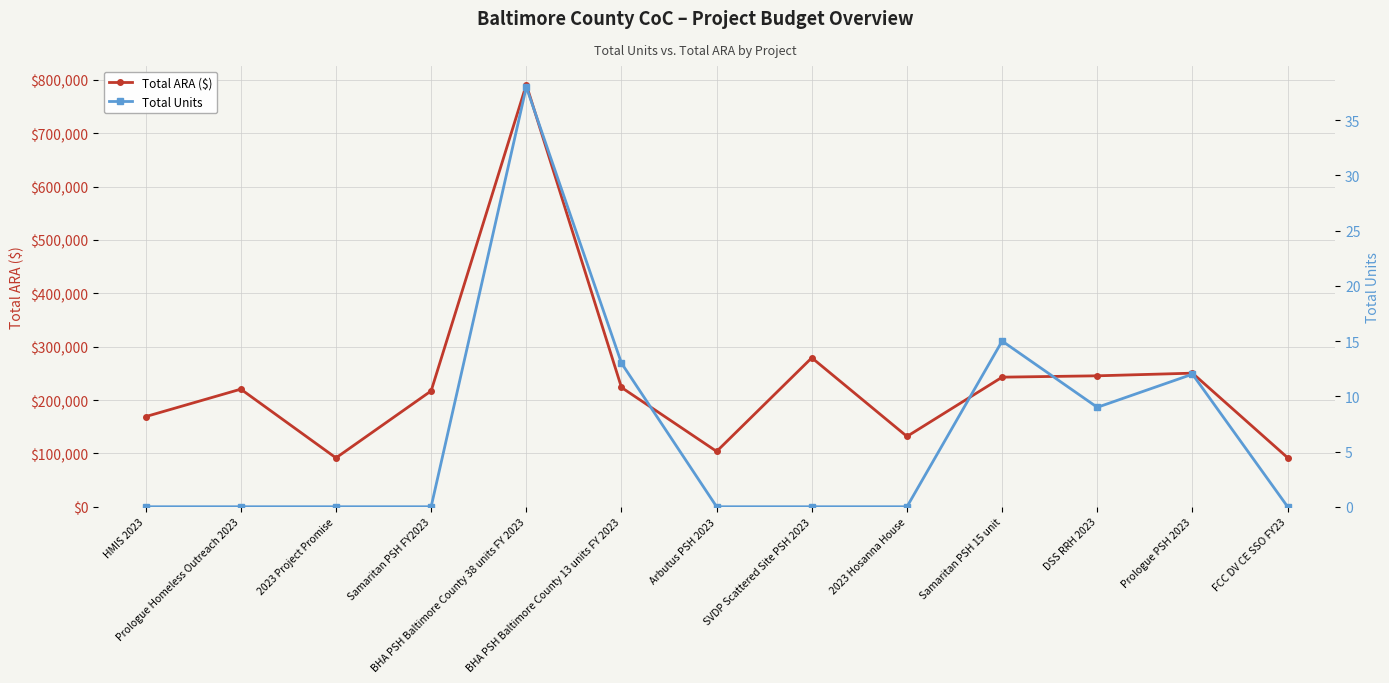

Reading left to right, transcribe all the data shown in this chart.

Total ARA ($): 168914	220393	91543	217090	791094	223592	103718	279184	131779	242871	245402	250360	91865
Total Units: 0	0	0	0	38	13	0	0	0	15	9	12	0